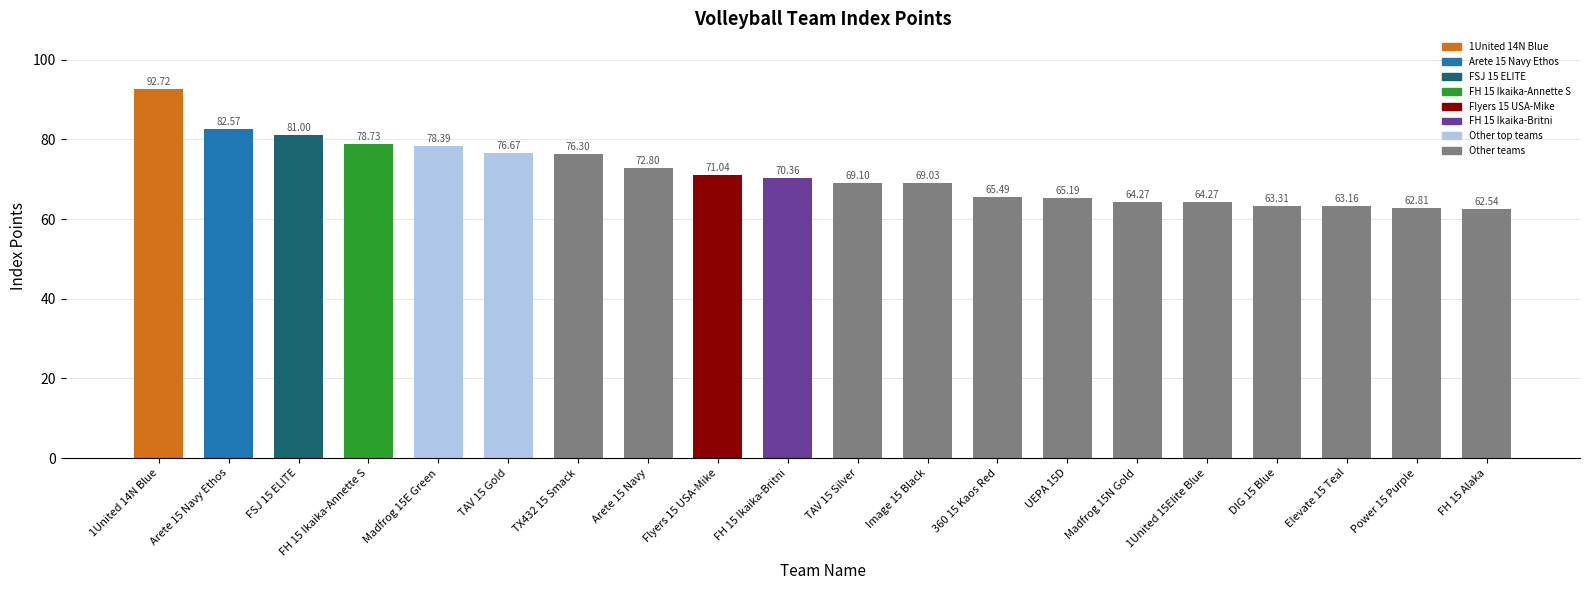

What is the minimum value shown in the chart?

62.5